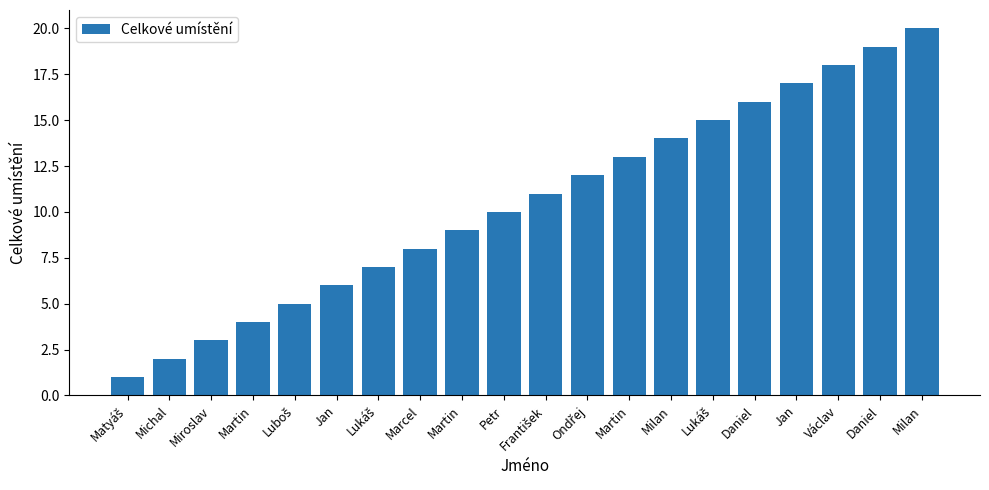

List the labels in order of value, smallest first.

Matyáš, Michal, Miroslav, Martin, Luboš, Jan, Lukáš, Marcel, Martin, Petr, František, Ondřej, Martin, Milan, Lukáš, Daniel, Jan, Václav, Daniel, Milan